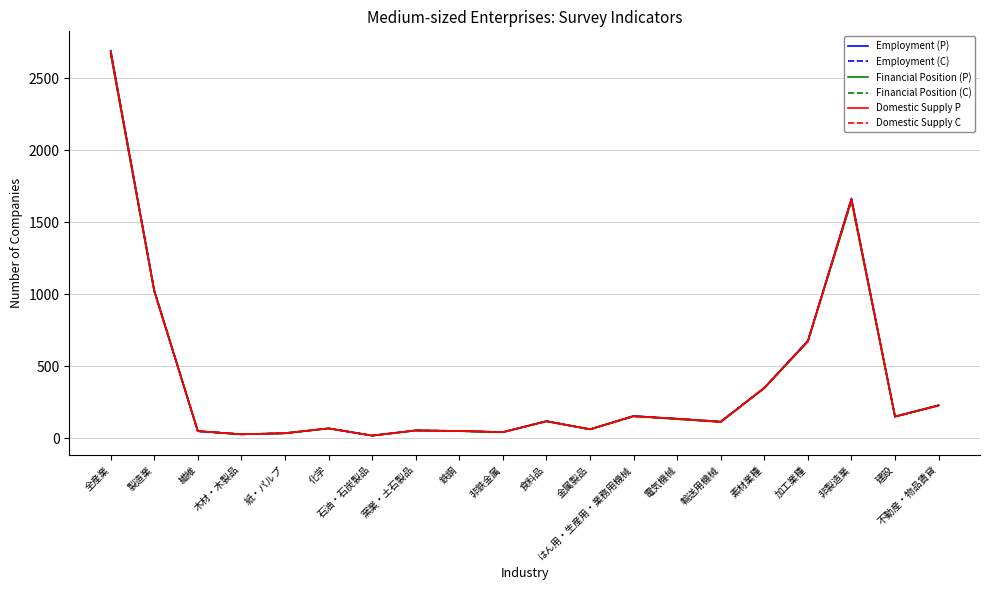

What is the highest value of the Financial Position (C) series?

2670